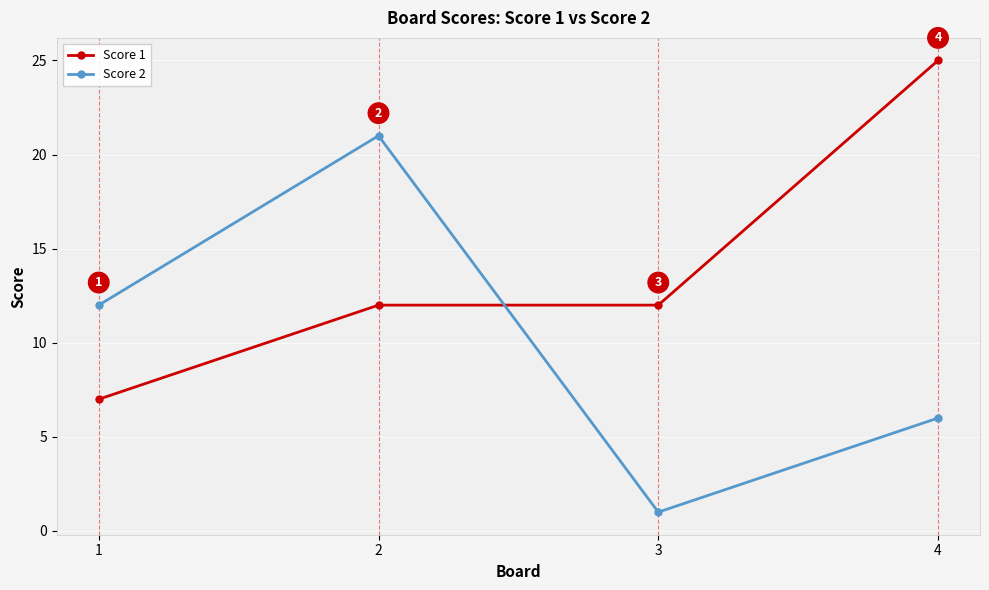

Rank the series by their average value, from highest to lowest.

Score 1, Score 2